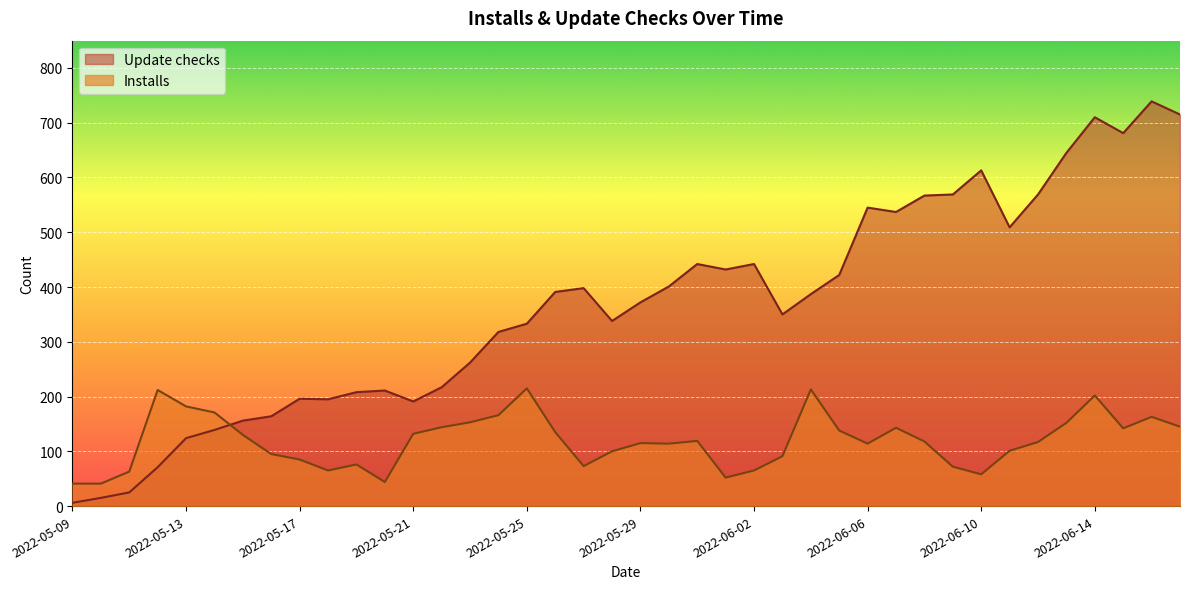

Which series has the largest total across all categories?

Update checks